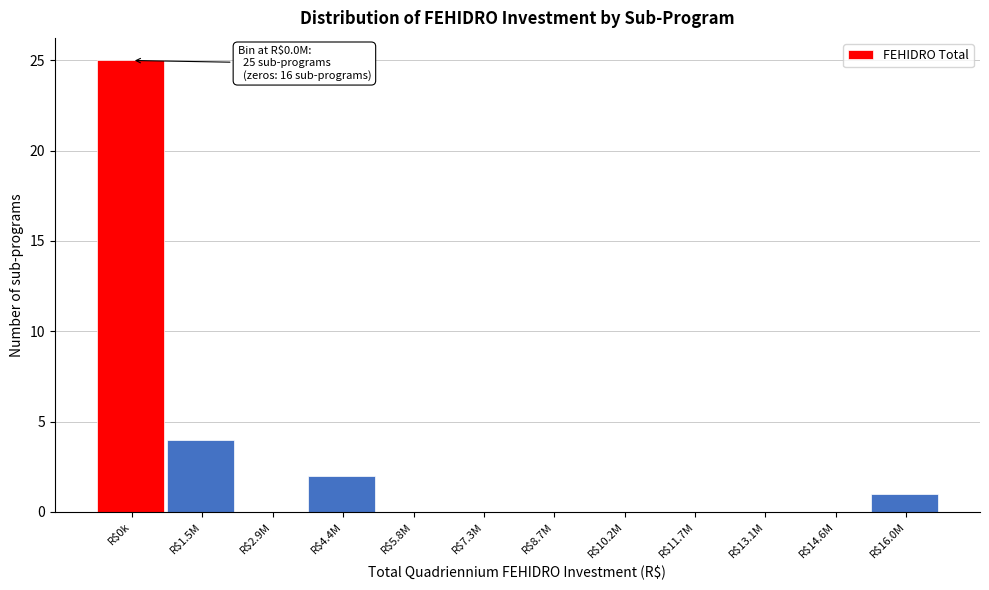

The chart shows a value of 0 at R$2.9M. True or false?

True